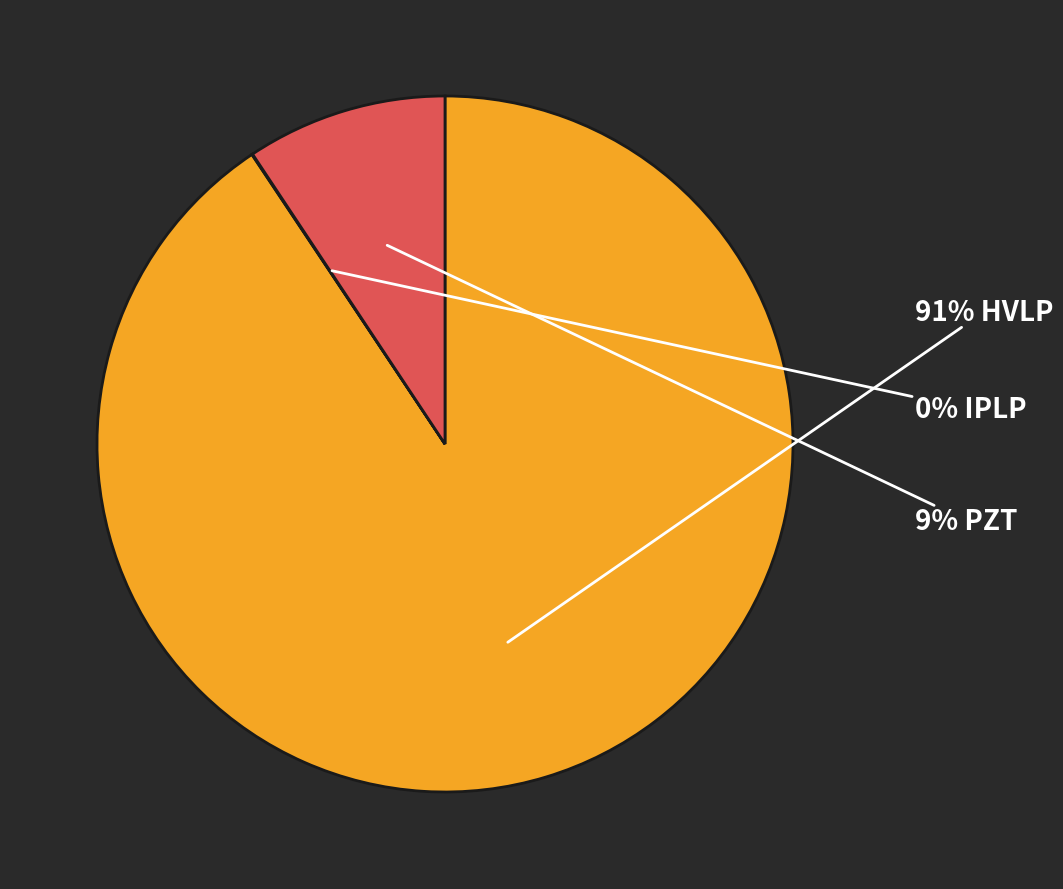

Is there any slice that represents more than half of the pie?

Yes